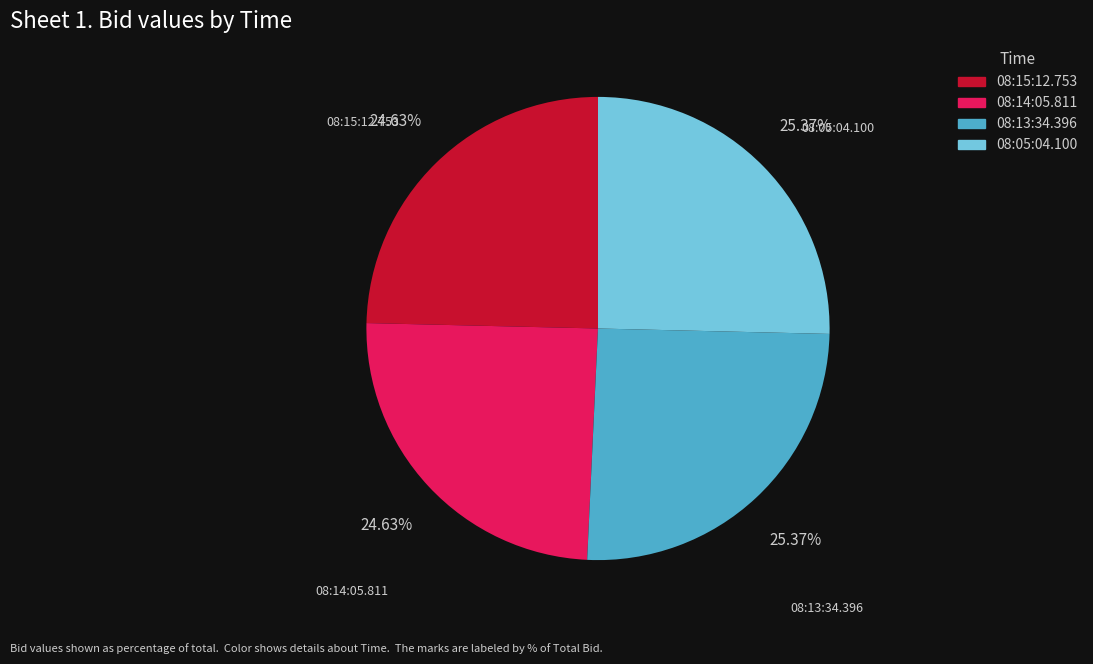

Between 08:13:34.396 and 08:14:05.811, which is larger?

08:13:34.396